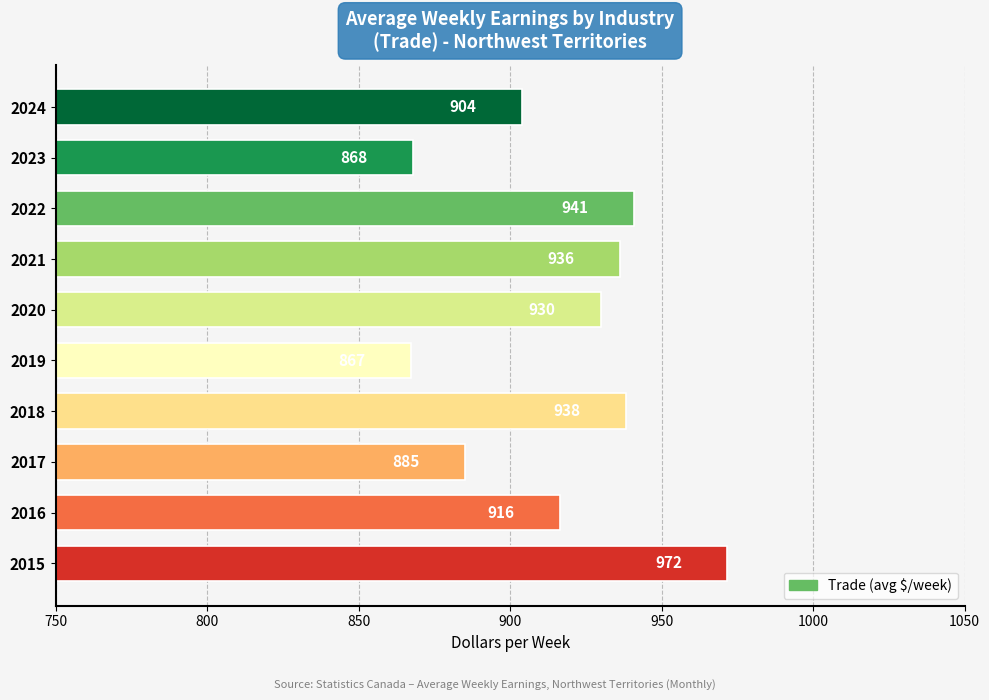

What is the minimum value shown in the chart?

867.3